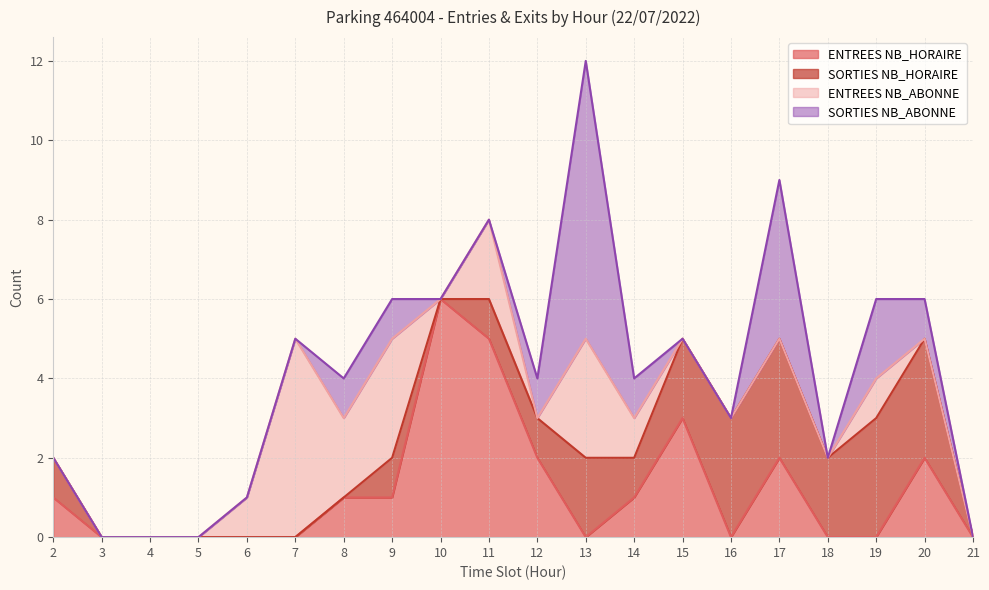

Between 11 and 13, which is larger?

11